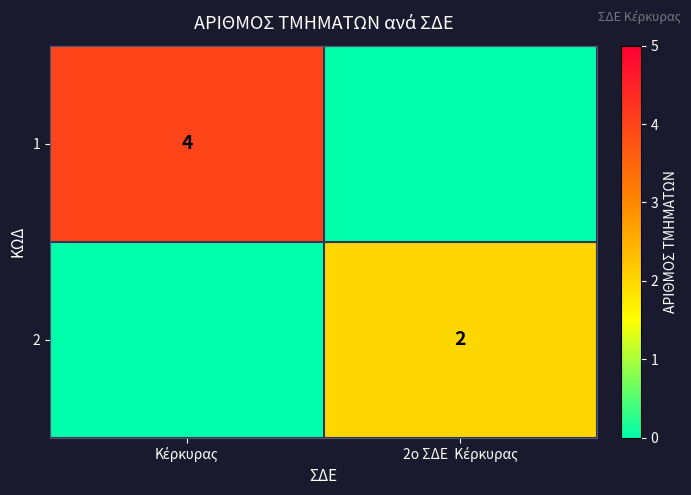

True or false: 2 has a value of 2 at 2ο ΣΔΕ Κέρκυρας.

True